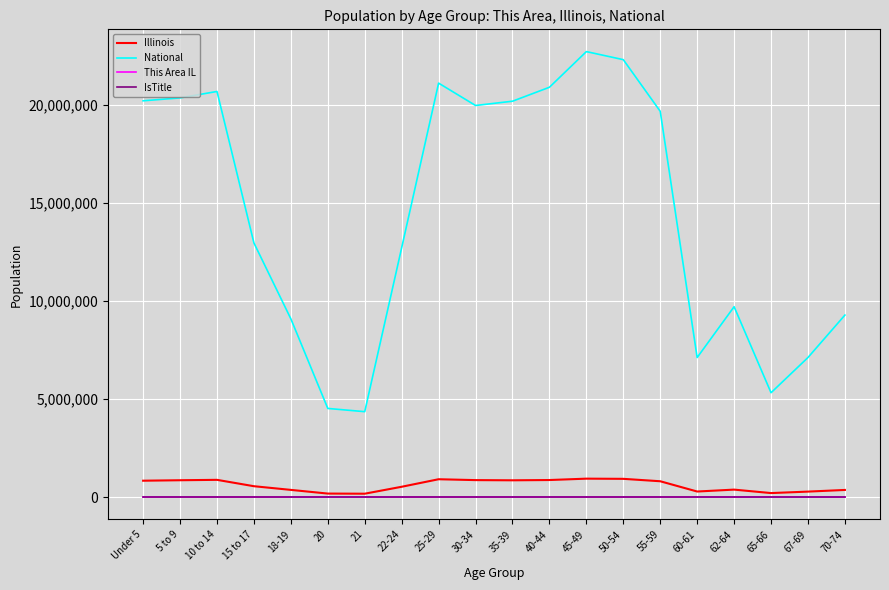

The value of National at 10 to 14 is 20677194. True or false?

True